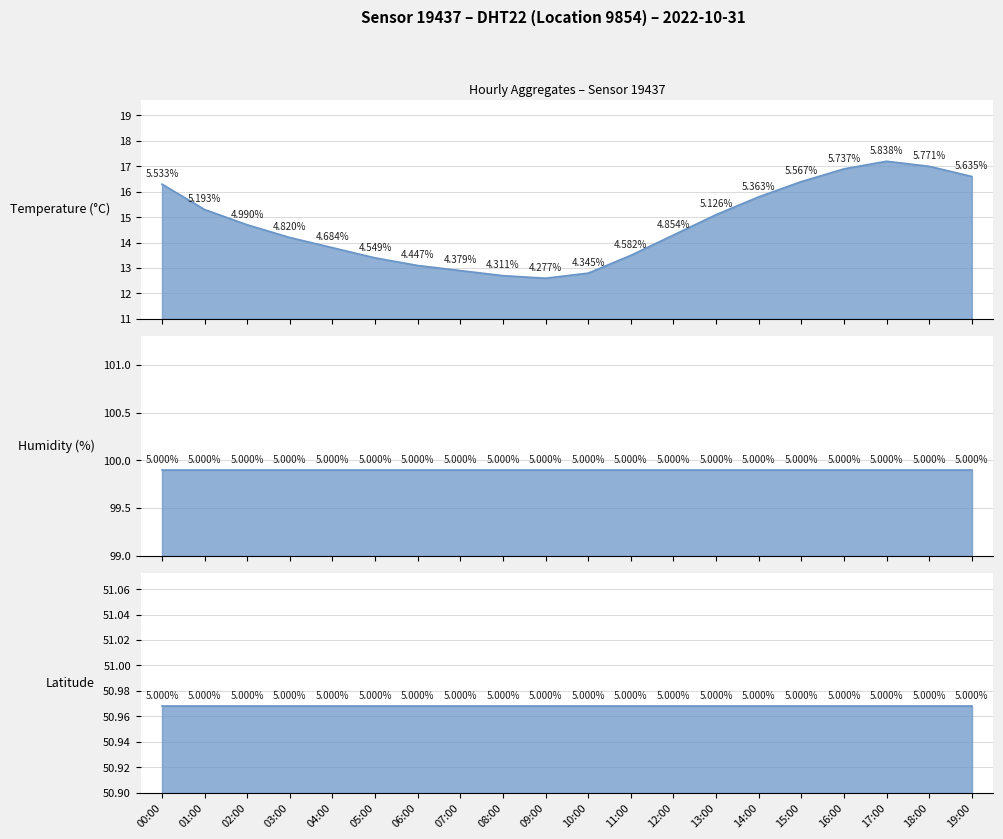

Which series changed the most between 07:00 and 12:00?

temperature_line